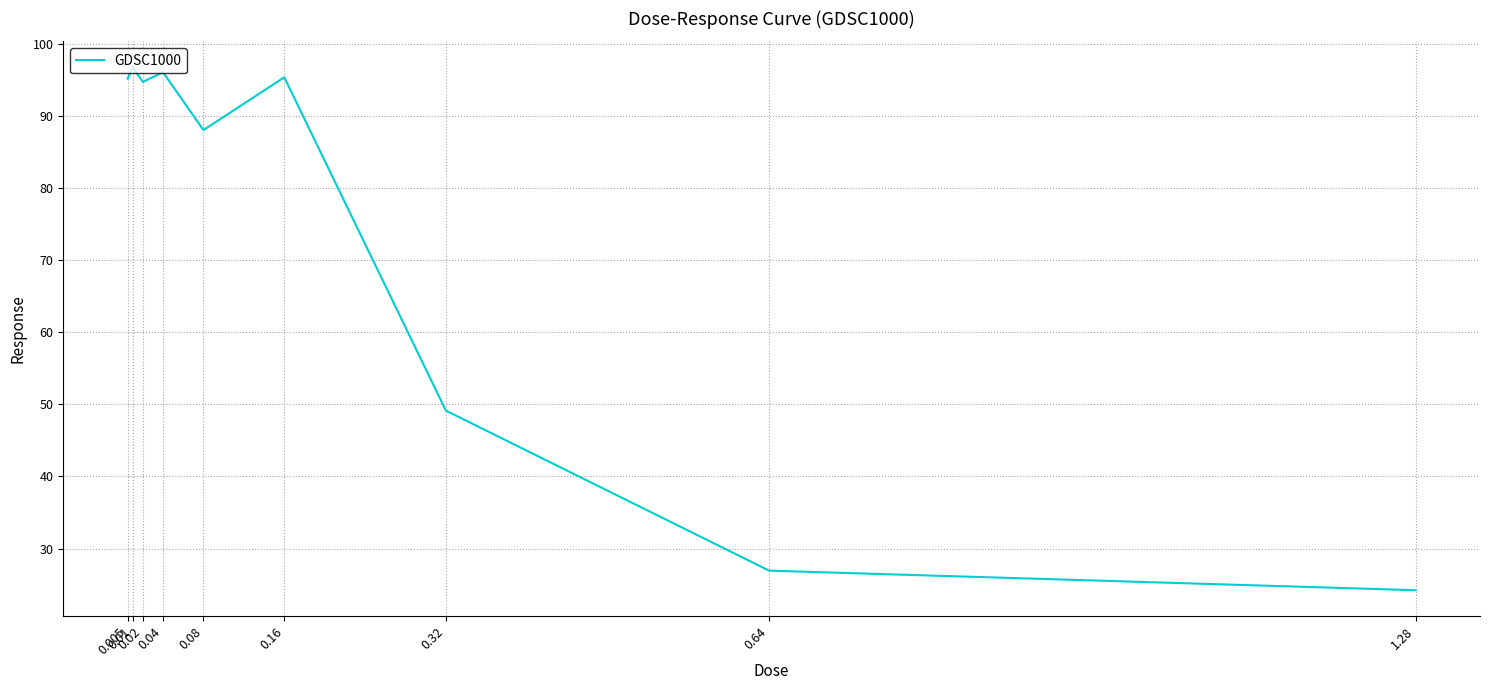

What is the sum of the values at 0.01 and 0.64?

123.6